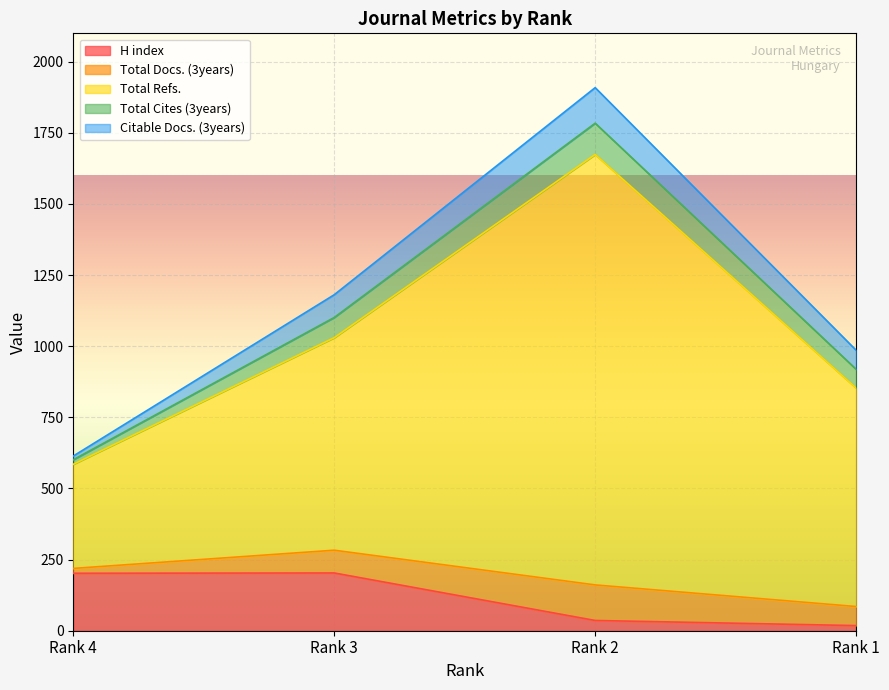

What is the sum of the Total Refs. values at Rank 4 and Rank 1?

1134